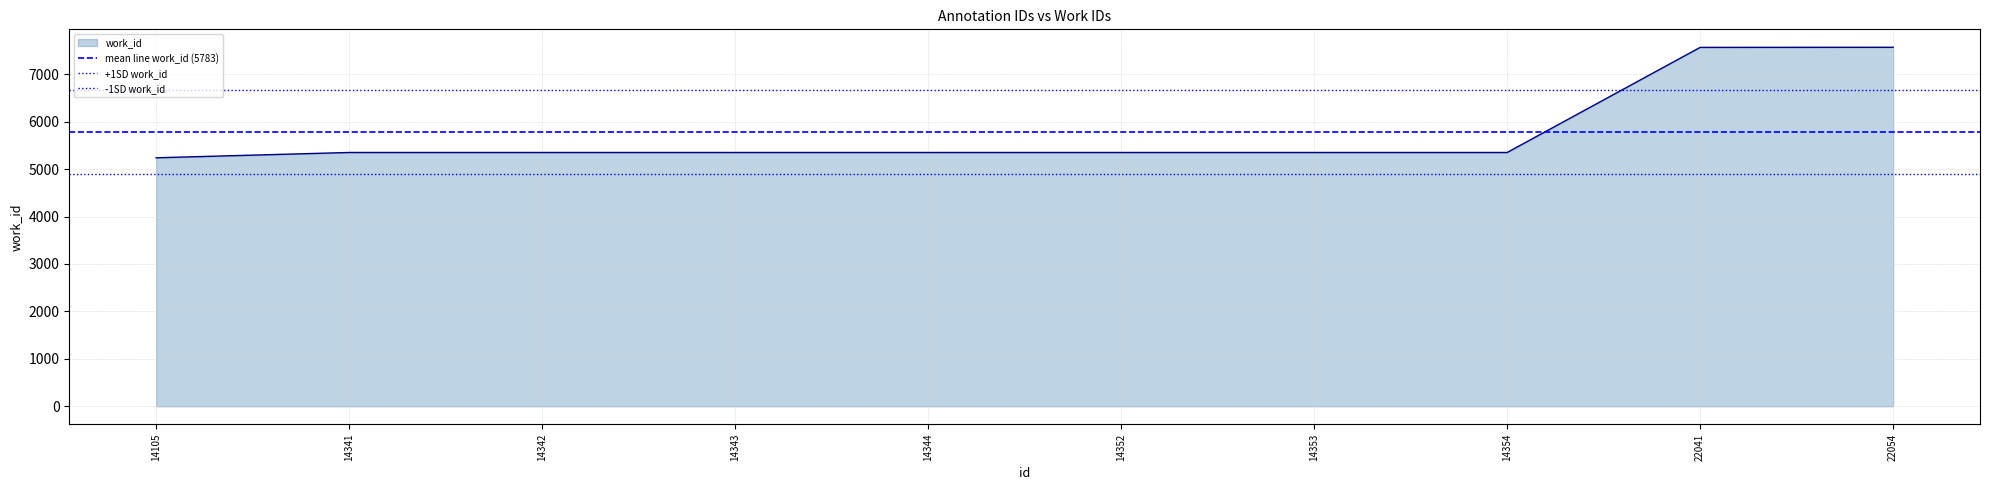

What is the highest value of the work_id series?

7569